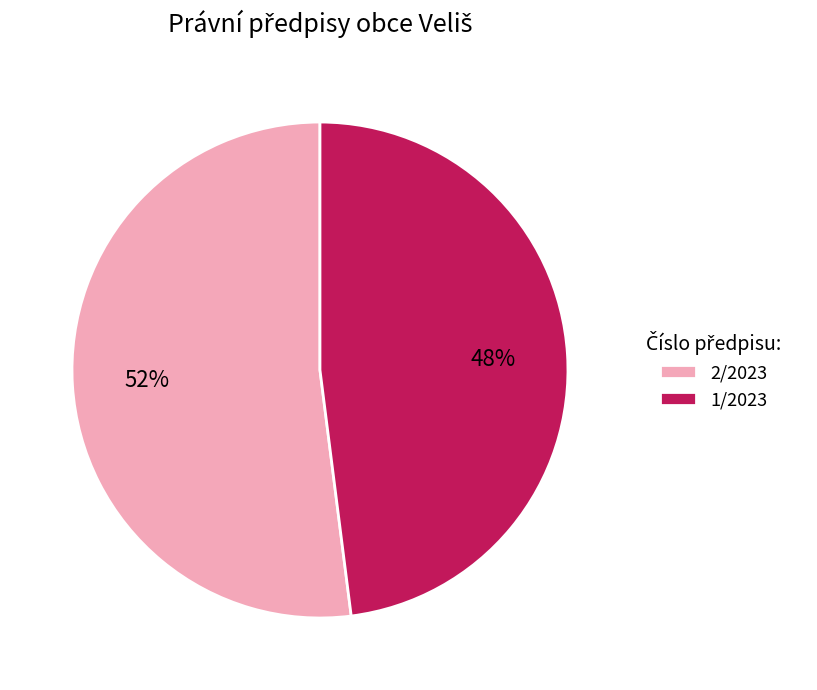

Which slice represents more than half of the pie?

2/2023